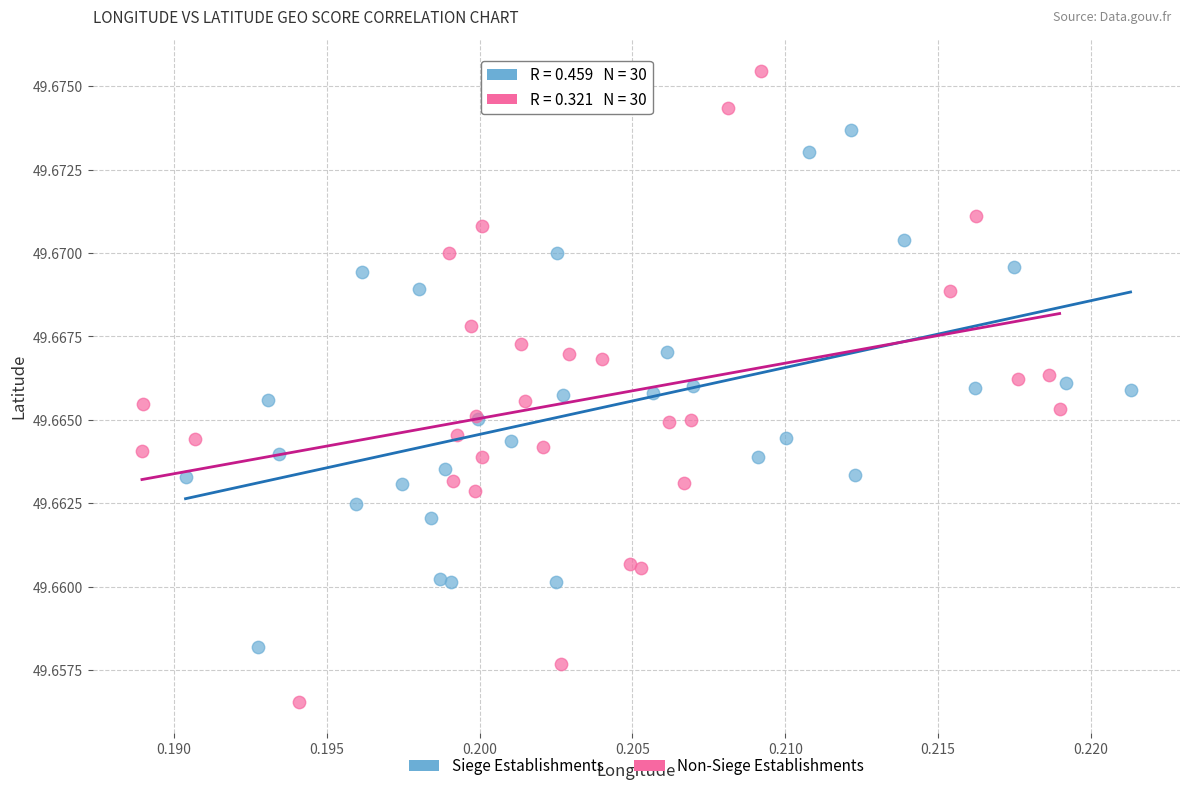

Which series reaches the maximum Y coordinate?

Siege Establishments